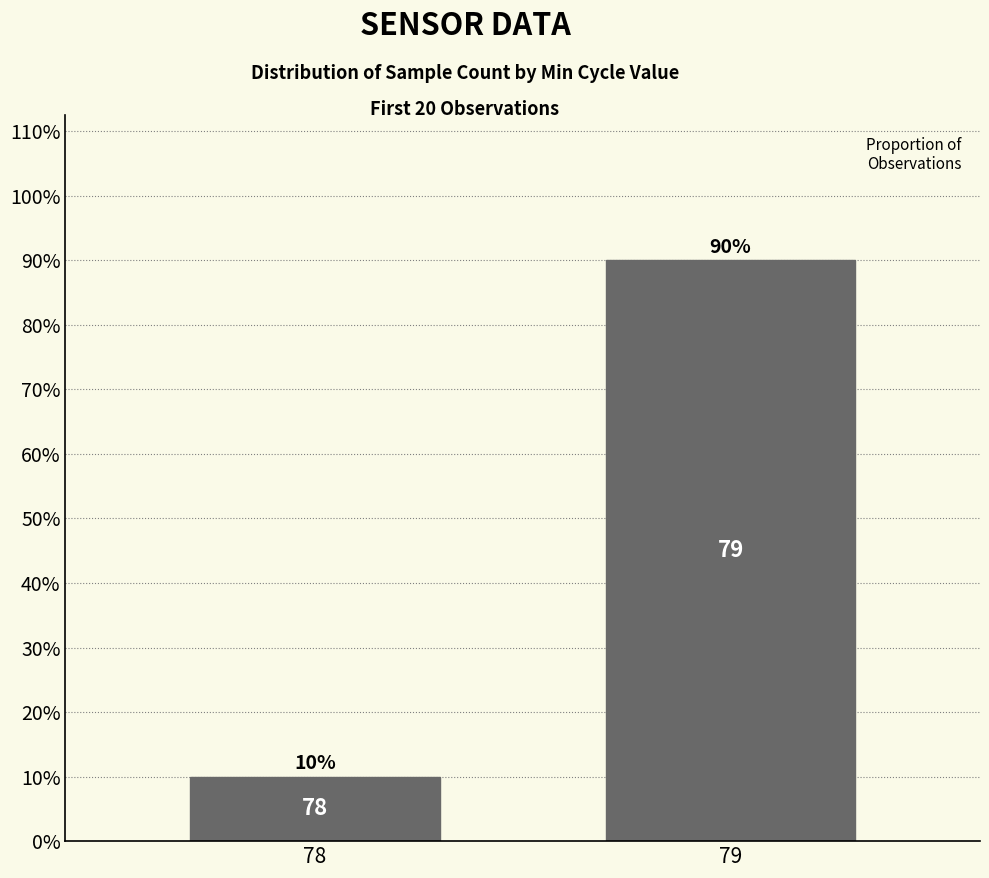

Are the bars horizontal?

No